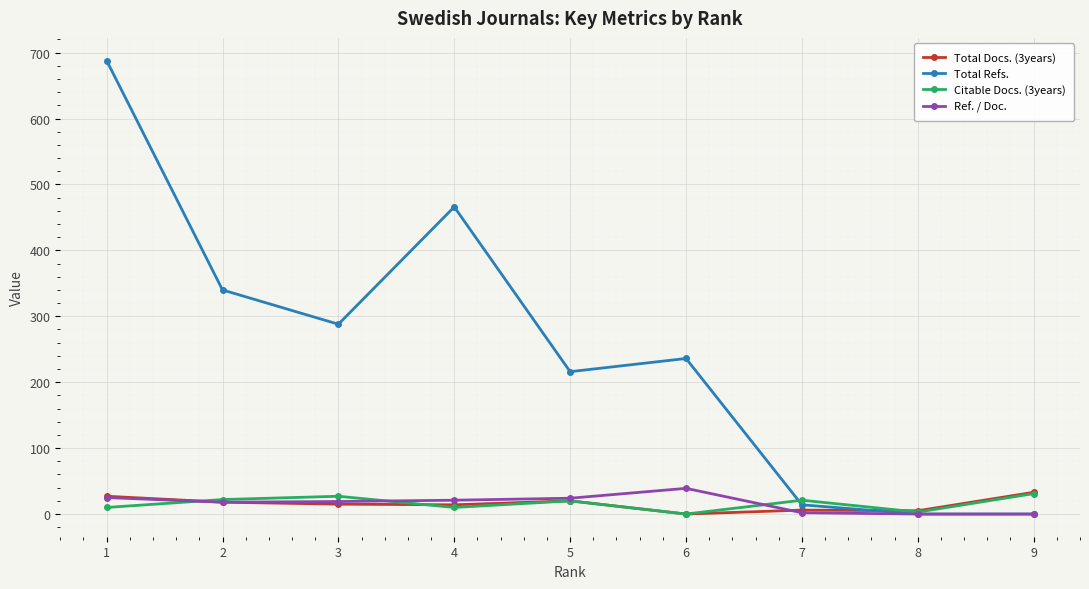

What is the difference between the maximum and minimum values in the Total Docs. (3years) series?

33